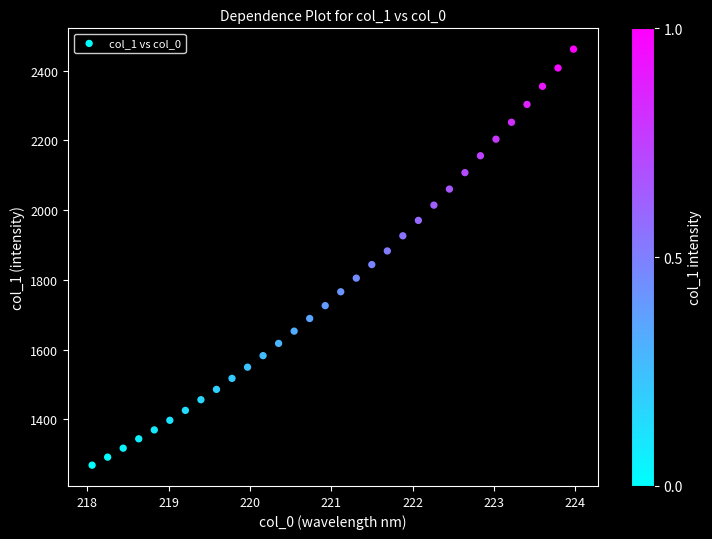

What is the range of Y values (max minus min)?

1193.6